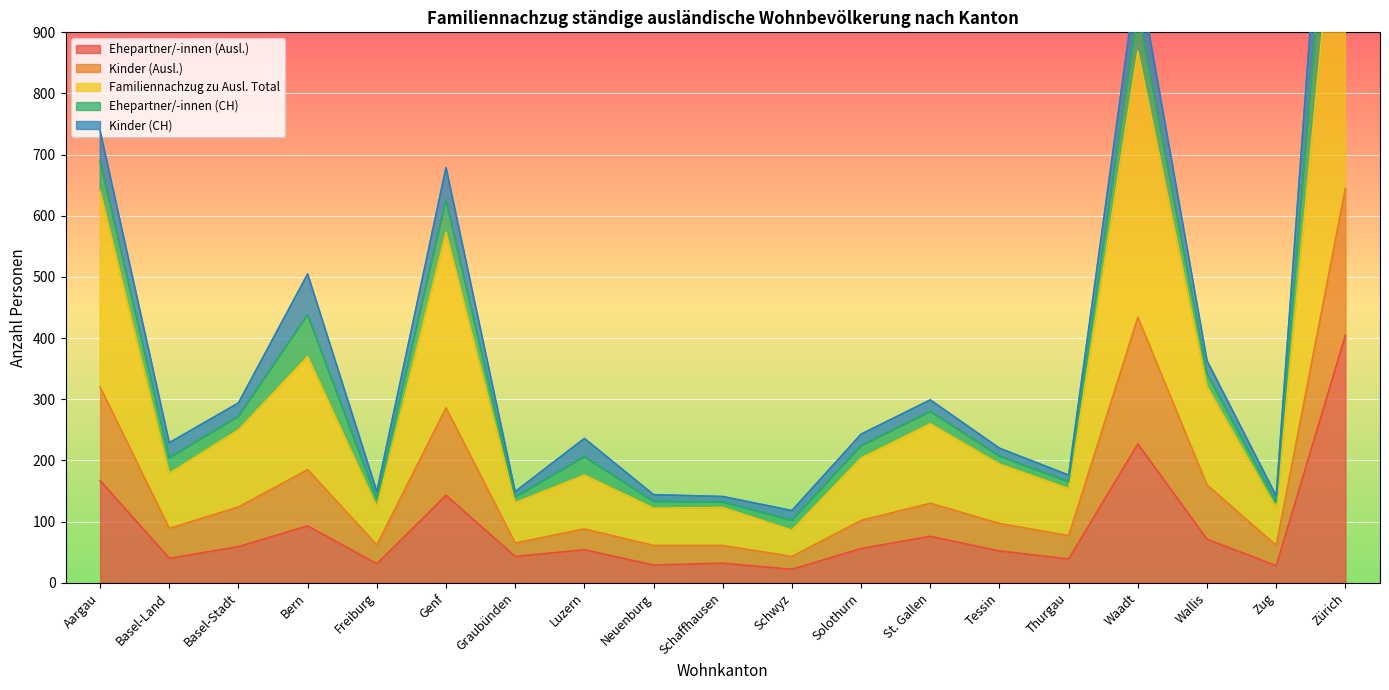

True or false: Ehepartner/-innen (Ausl.) has a value of 56 at Solothurn.

True